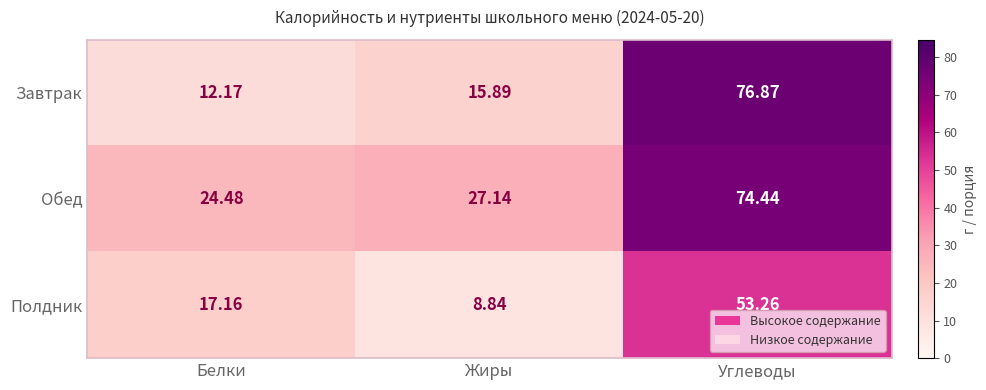

Rank the series at Жиры from highest to lowest value.

Обед, Завтрак, Полдник